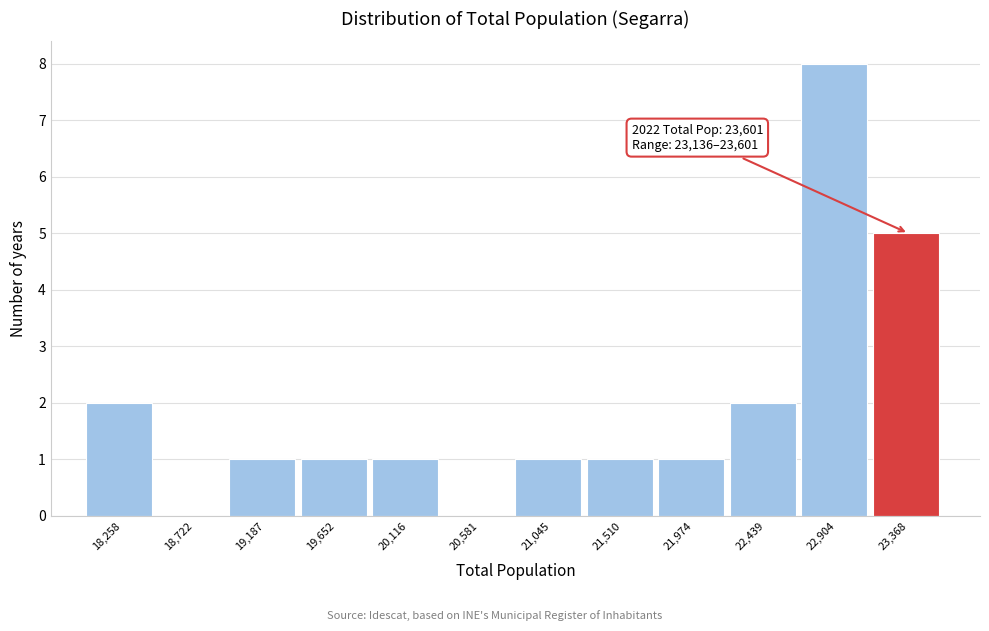

Over which range of the x-axis is the bar tallest?

22650 to 23150